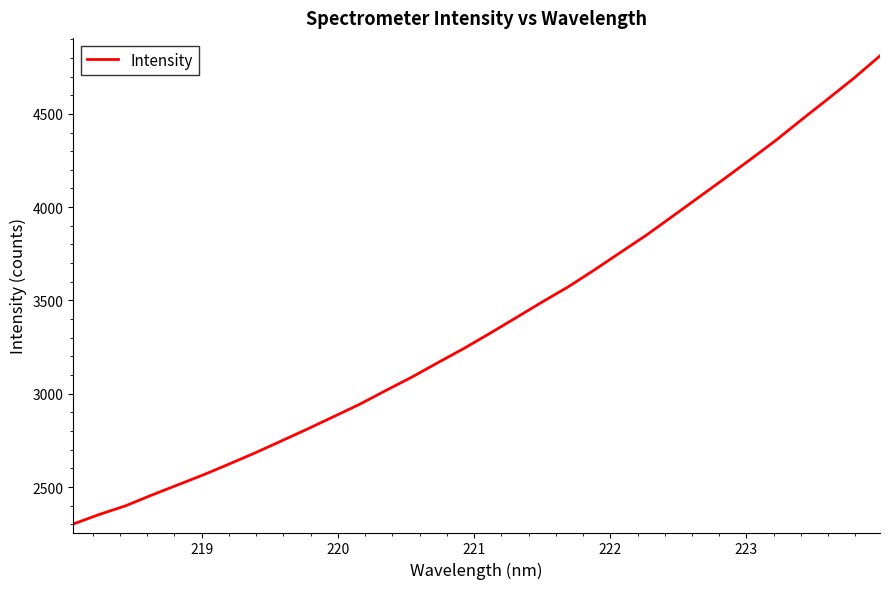

What is the greatest value displayed?

4810.9